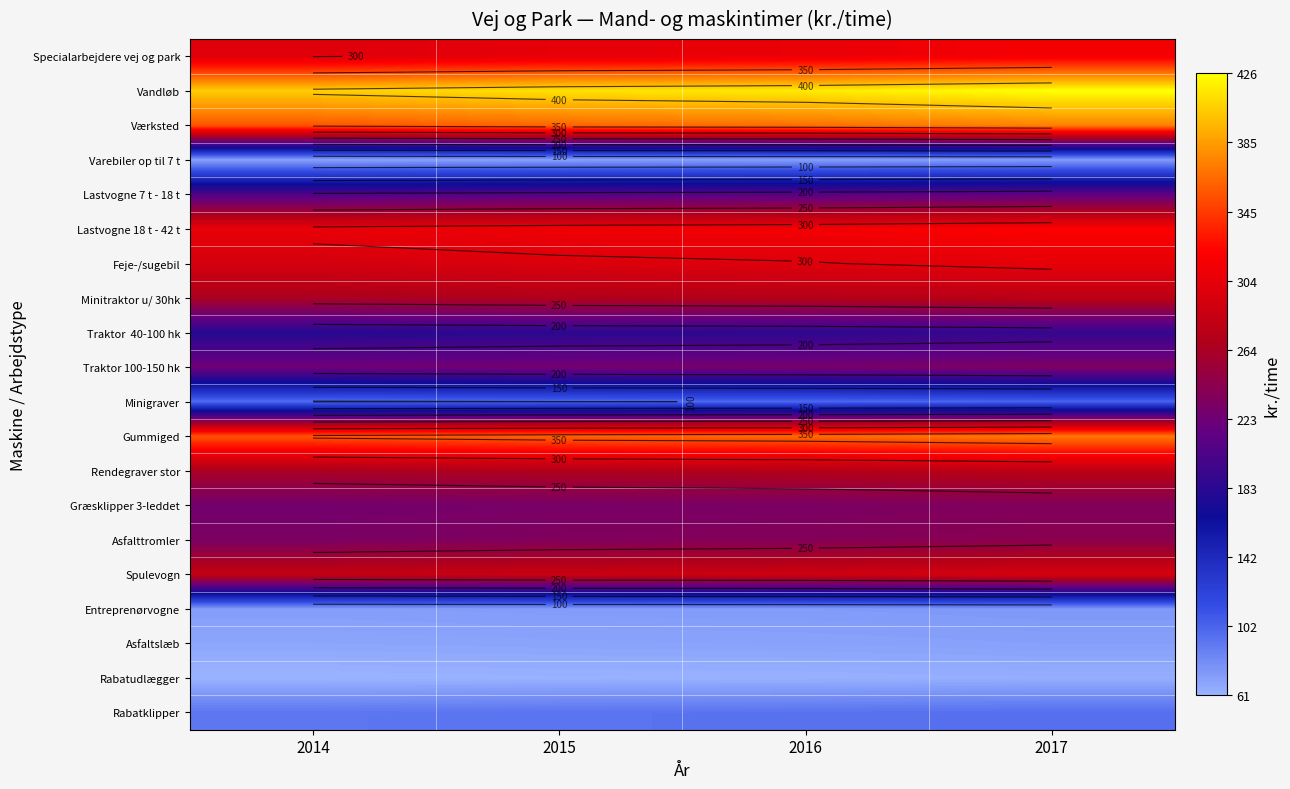

Which has a higher value, 2016 or 2014?

2016